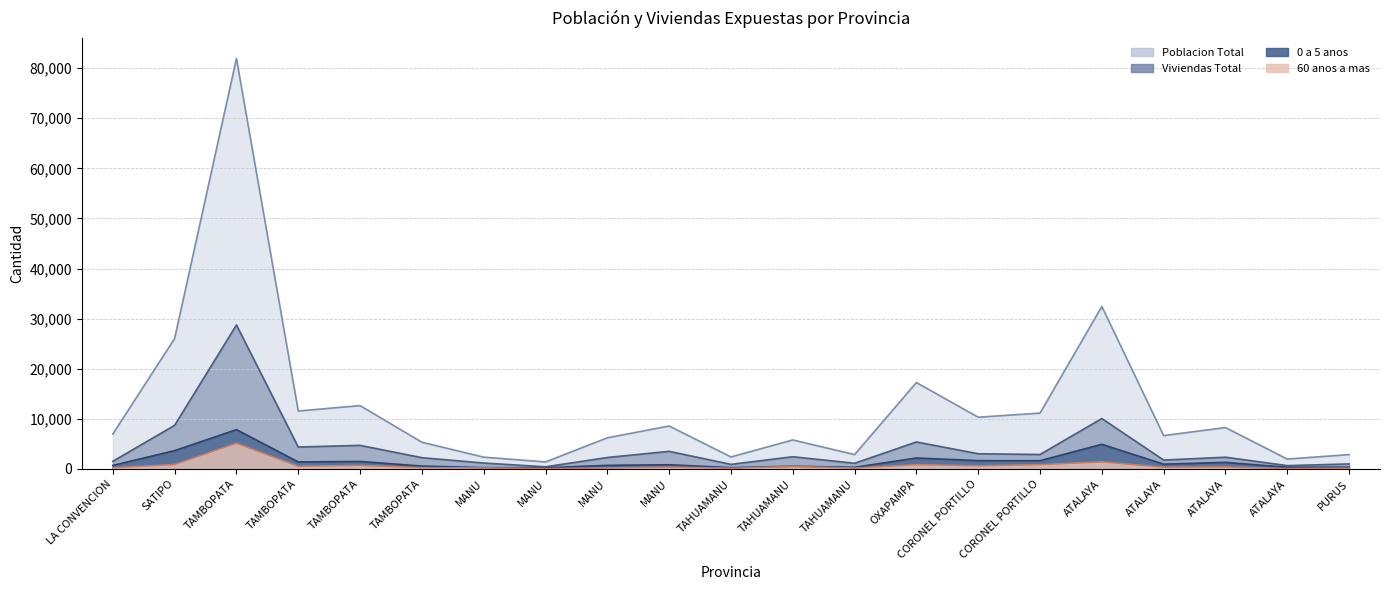

At which label does Viviendas Total reach its minimum?

MANU